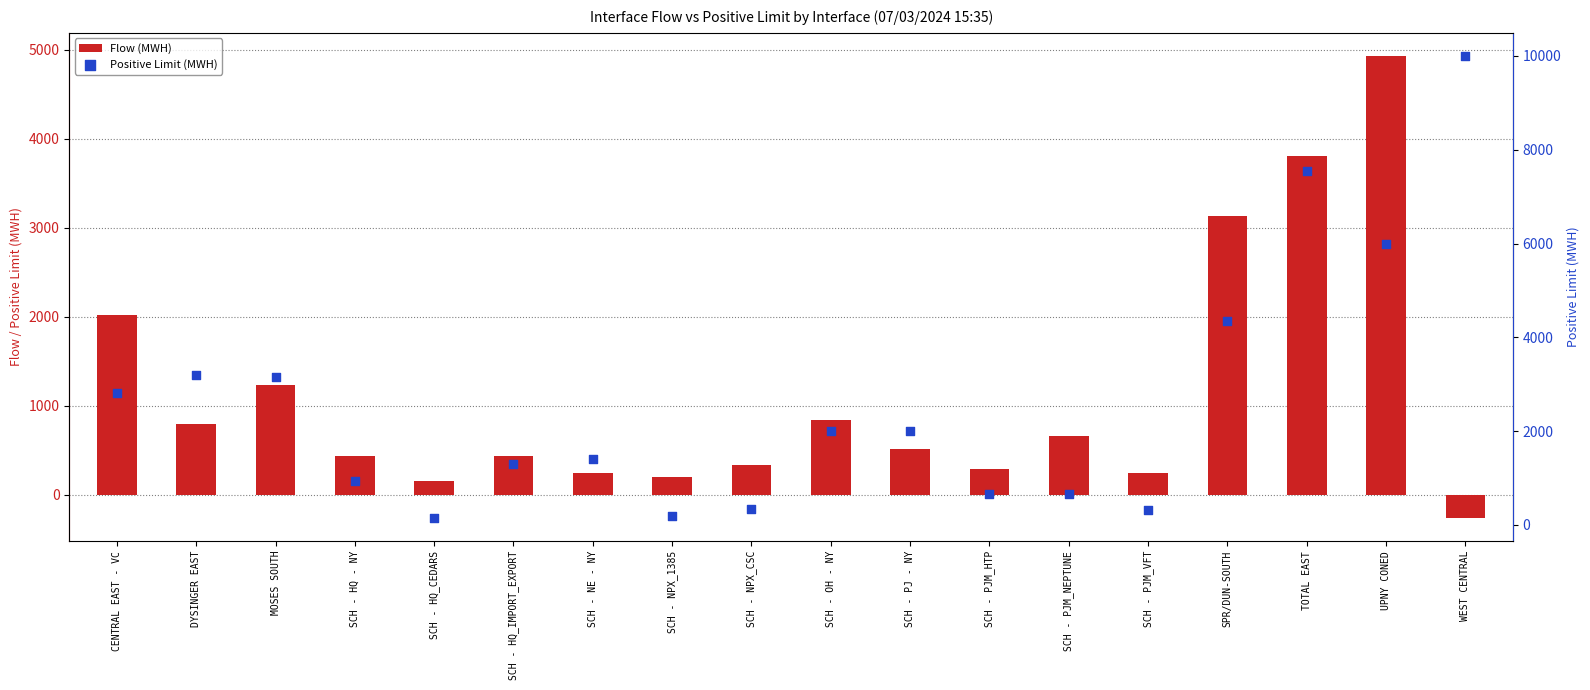

Which series has the widest spread of Y values?

Positive Limit (MWH)